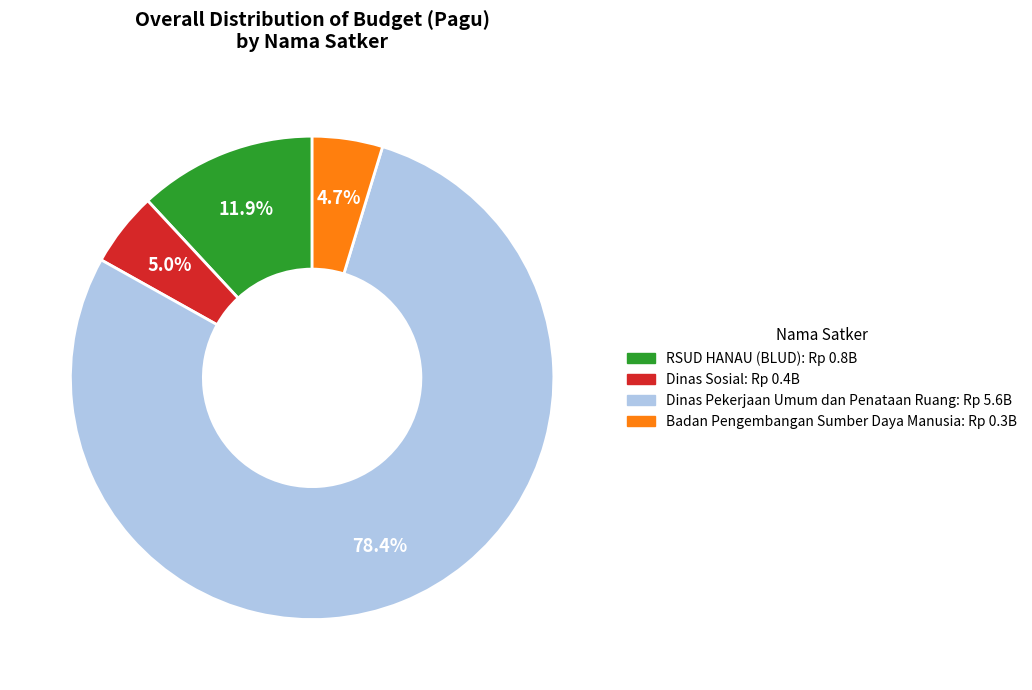

Does any single category account for the majority?

Yes